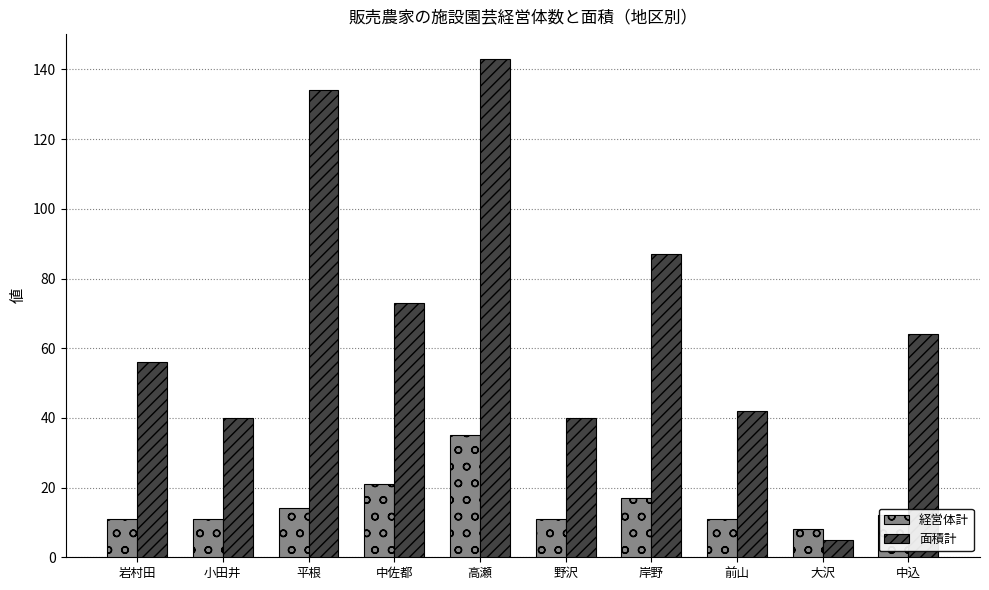

How many bars are there in total?

20